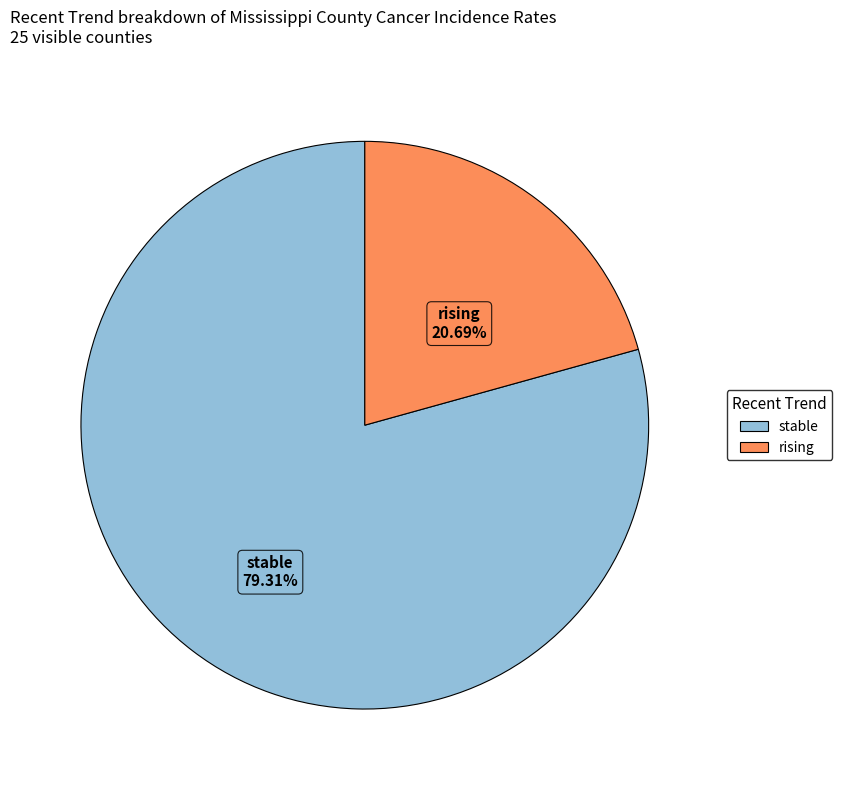

To the nearest percent, what is the combined percentage of stable and rising?

100%